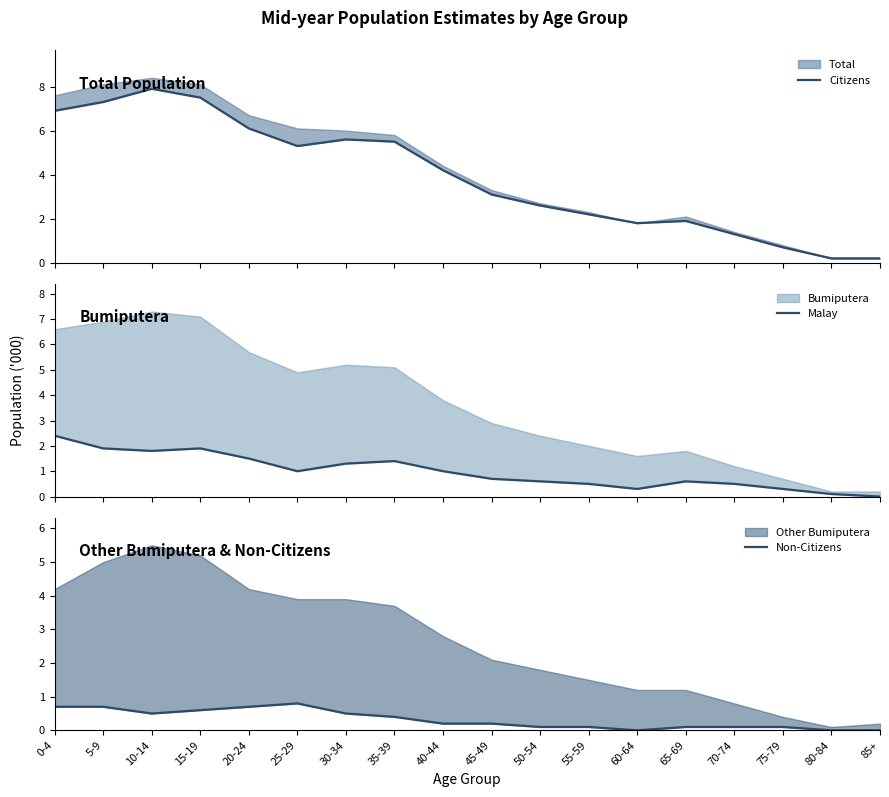

What is the label of the 15th point from the right?

15-19